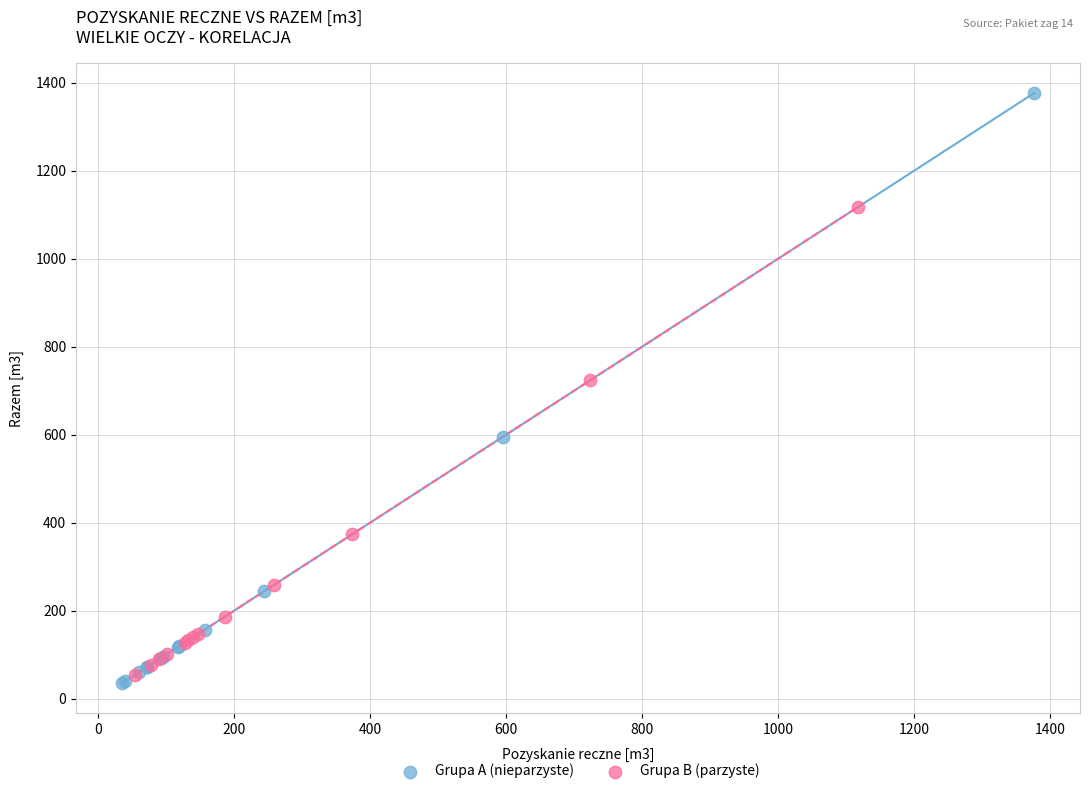

Which series has the widest spread of Y values?

Grupa A (nieparzyste)